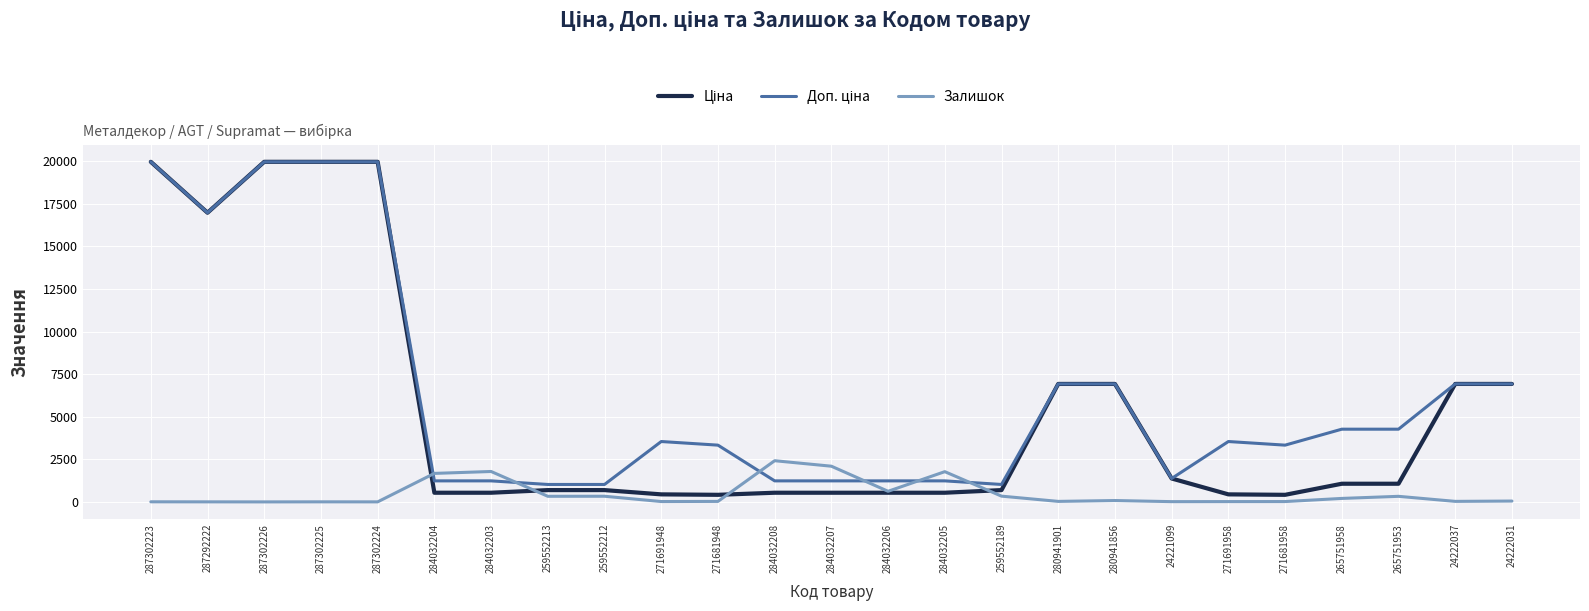

The Залишок series shows 1.0 at 287302226. True or false?

True